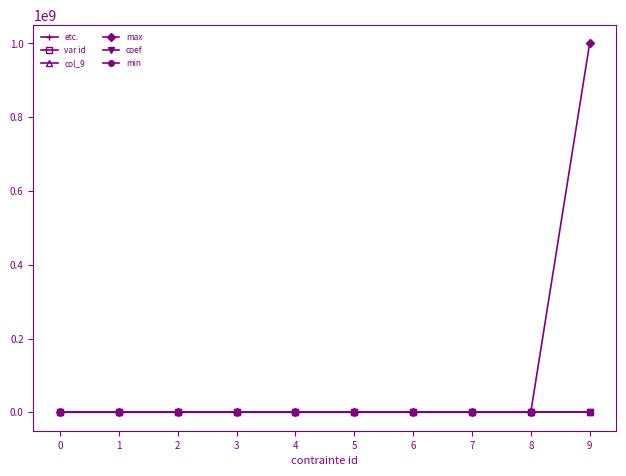

The value of max at 0 is 547876177. True or false?

False